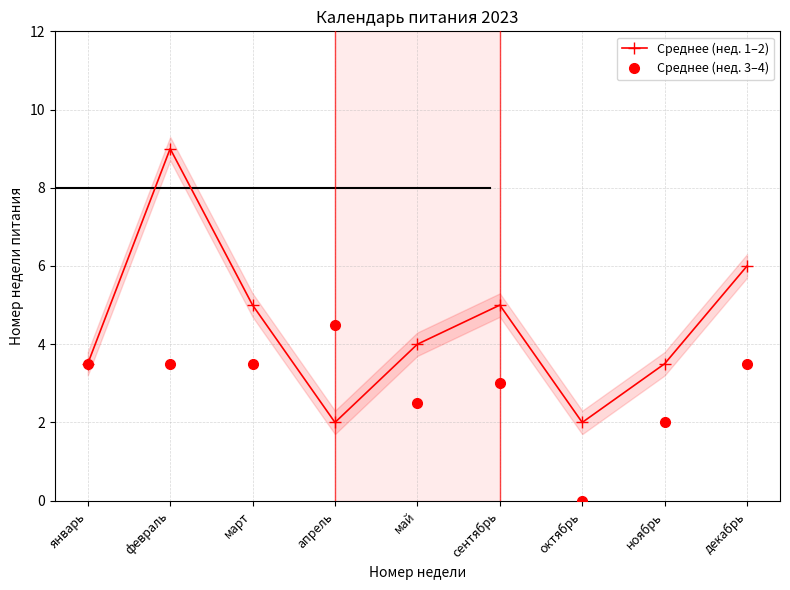

What value does the Среднее (нед. 3–4) series have at сентябрь?

3.0